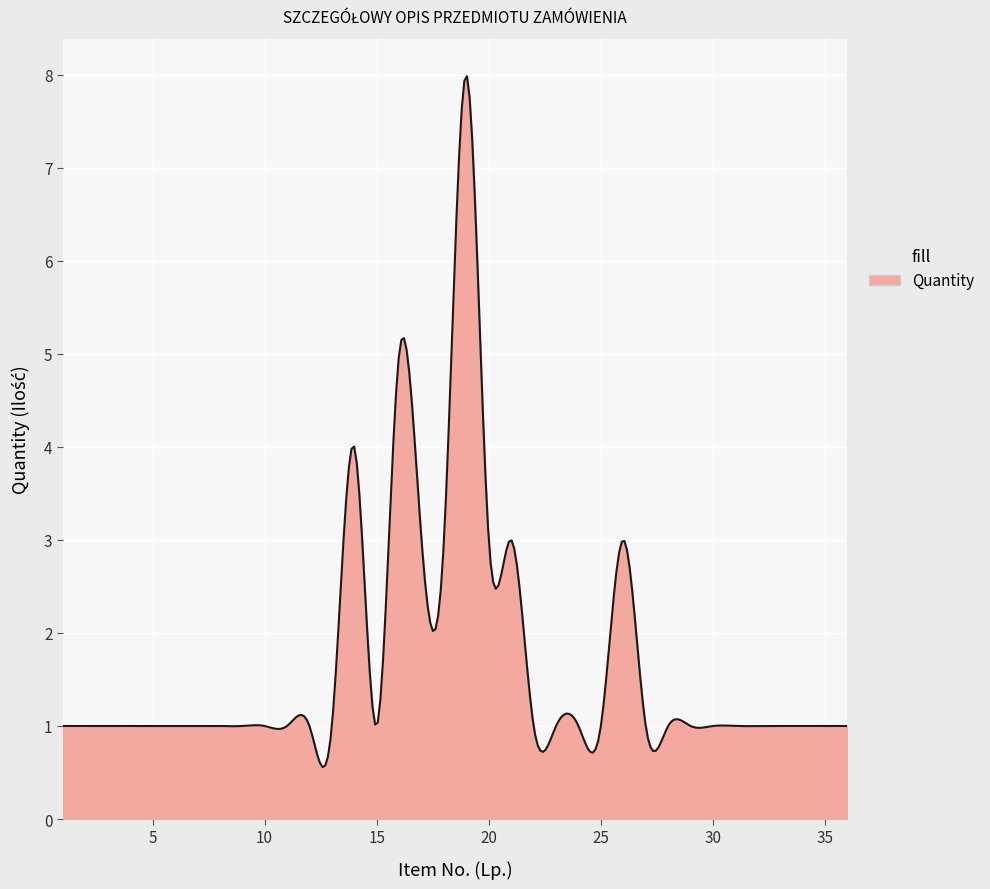

What is the difference between the maximum and minimum values?

7.4